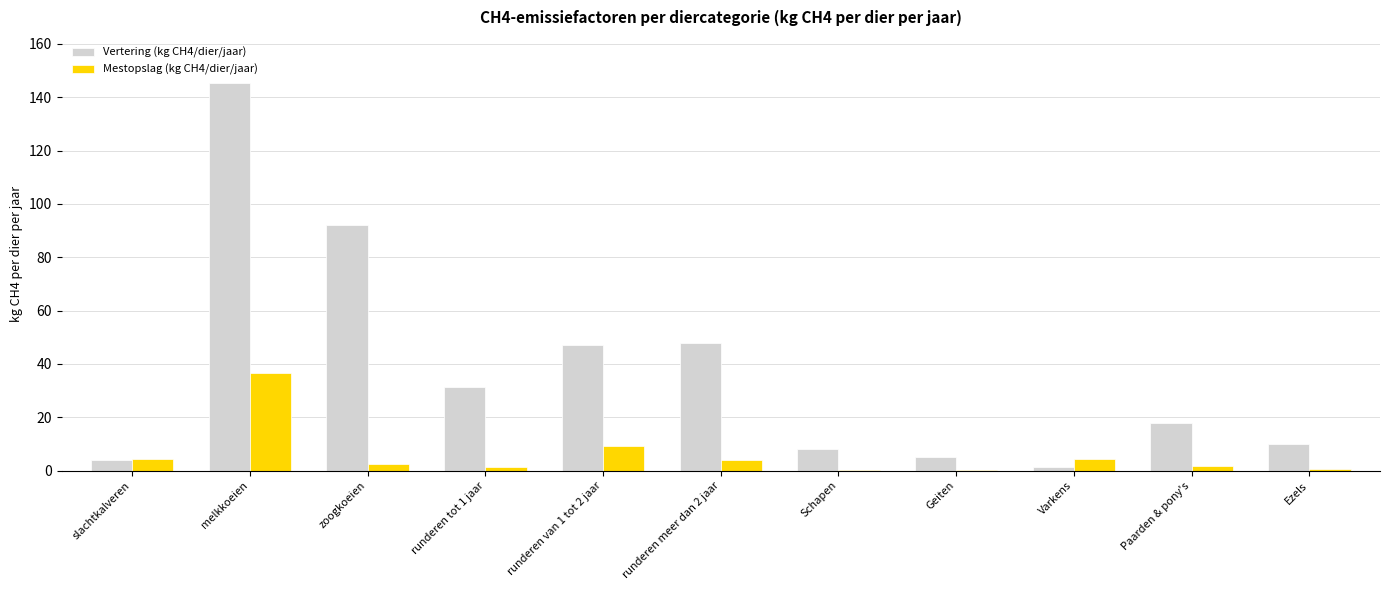

What is the sum of all Mestopslag (kg CH4/dier/jaar) values?

65.3